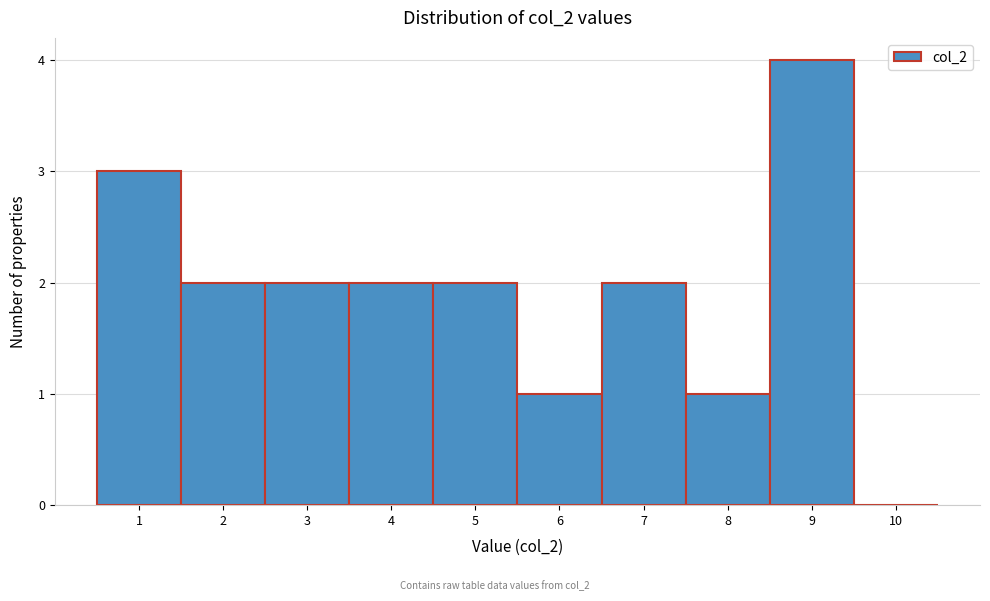

Over which range of the x-axis is the bar tallest?

8.5 to 9.5